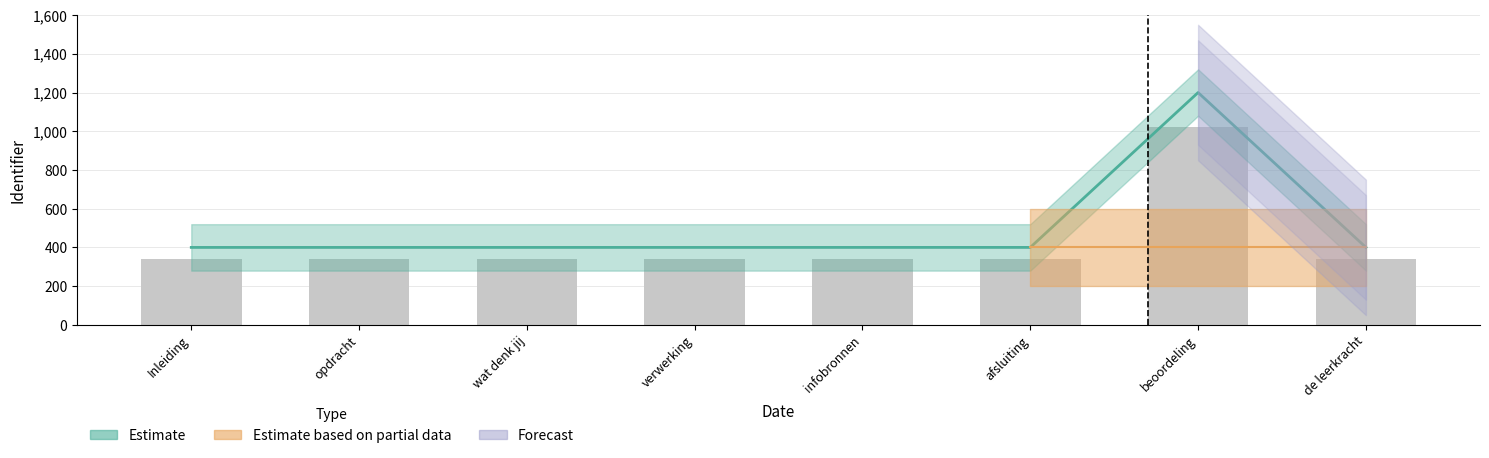

Which category has the highest value across all series?

beoordeling